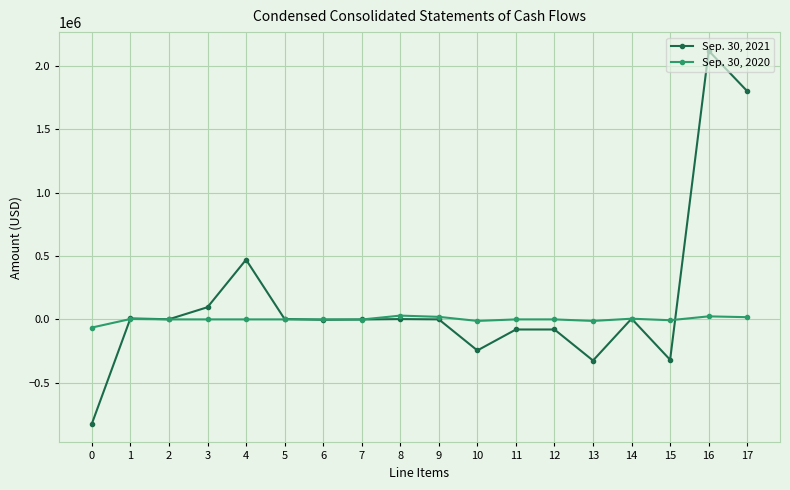

Rank the series at 9 from highest to lowest value.

Sep. 30, 2020, Sep. 30, 2021